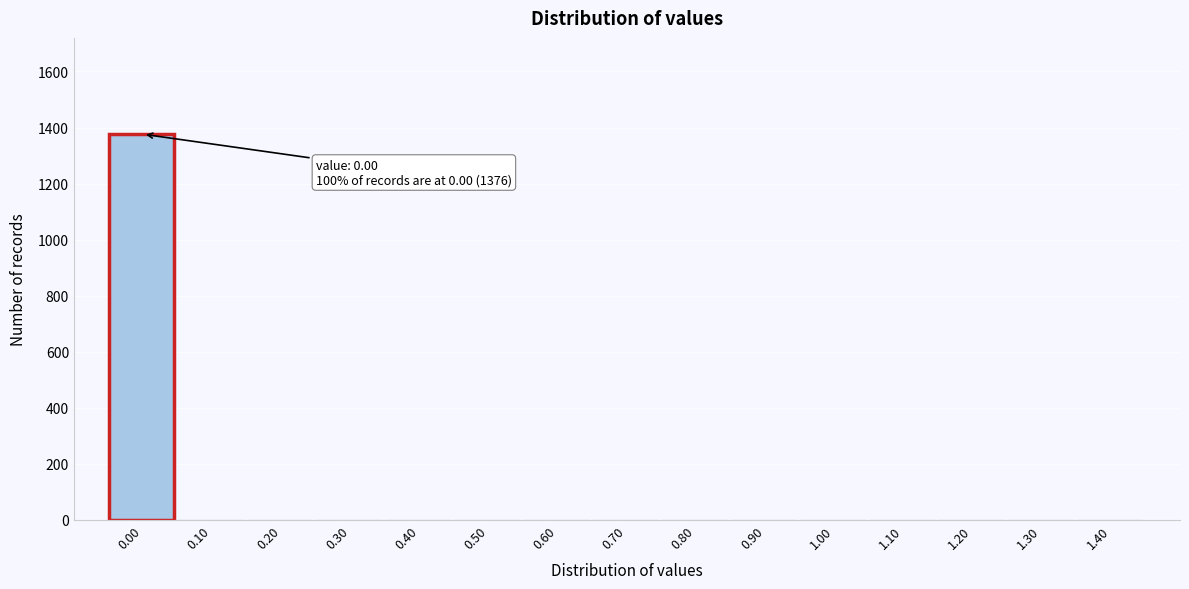

Reading left to right, what are all the values shown in this chart?

0.00=1376	0.10=0	0.20=0	0.30=0	0.40=0	0.50=0	0.60=0	0.70=0	0.80=0	0.90=0	1.00=0	1.10=0	1.20=0	1.30=0	1.40=0